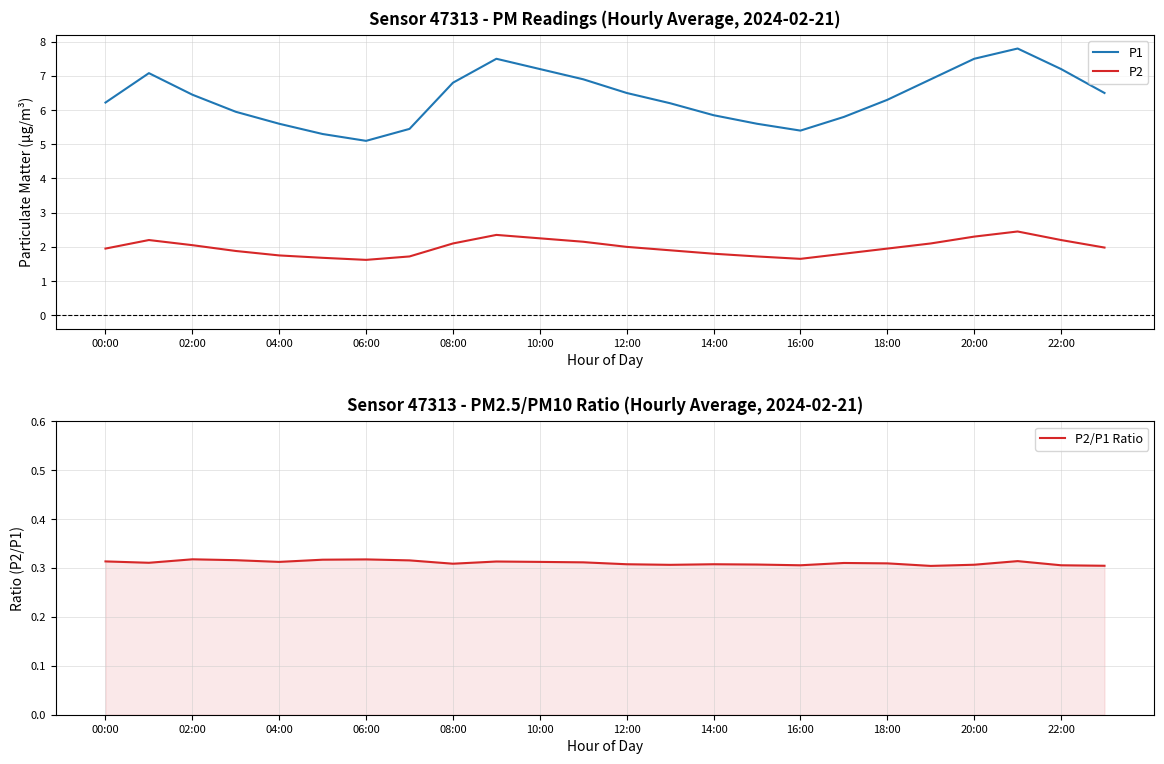

What is the sum of all P2/P1 Ratio values?

7.5